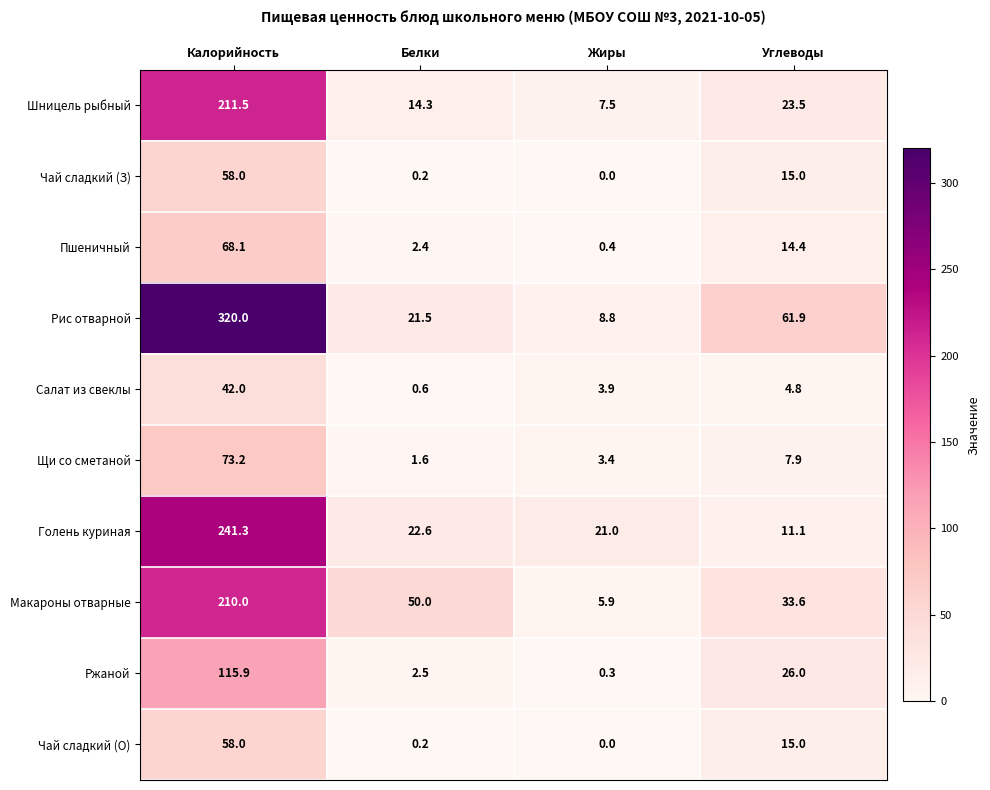

What is the spread (max minus min) of values at Жиры?

21.0